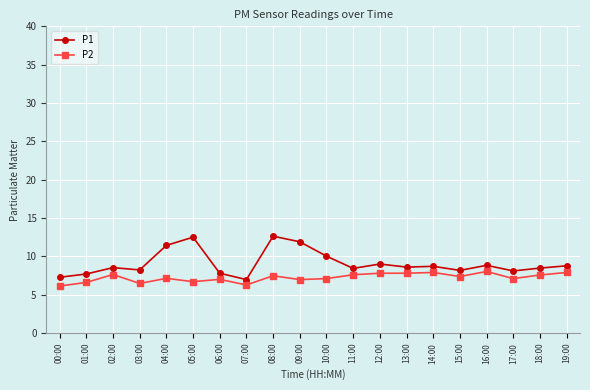

In P1, how many points are higher than both neighbors (excluding endpoints)?

6